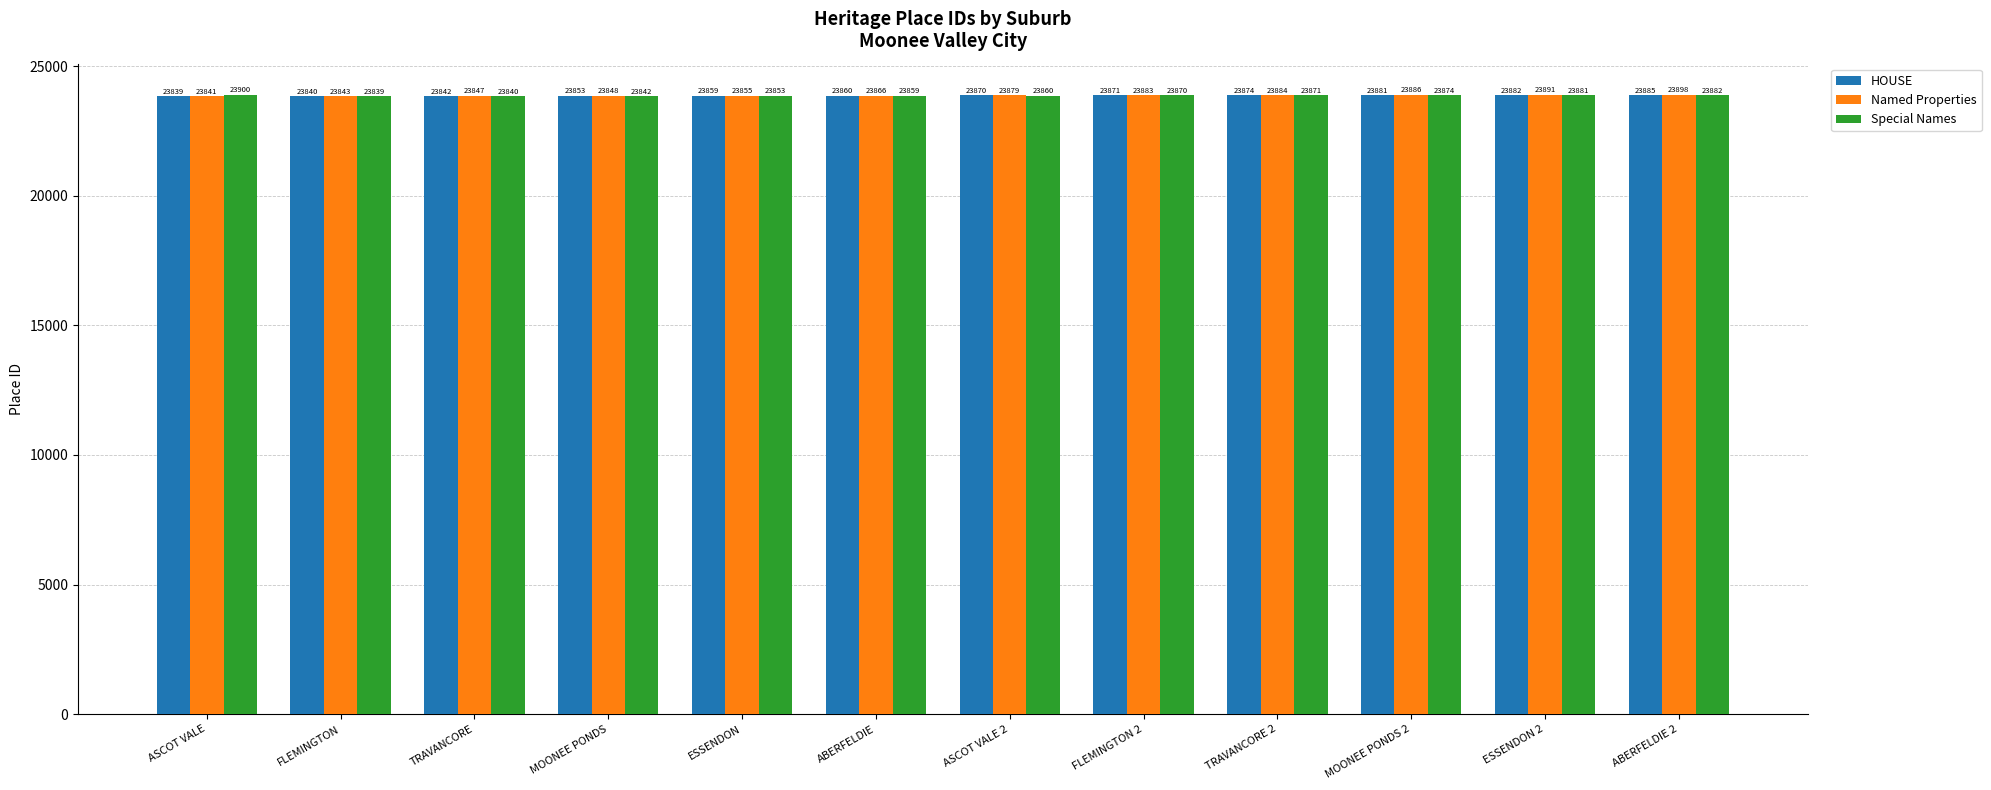

What is the difference between the Special Names values at ASCOT VALE 2 and ABERFELDIE?

1